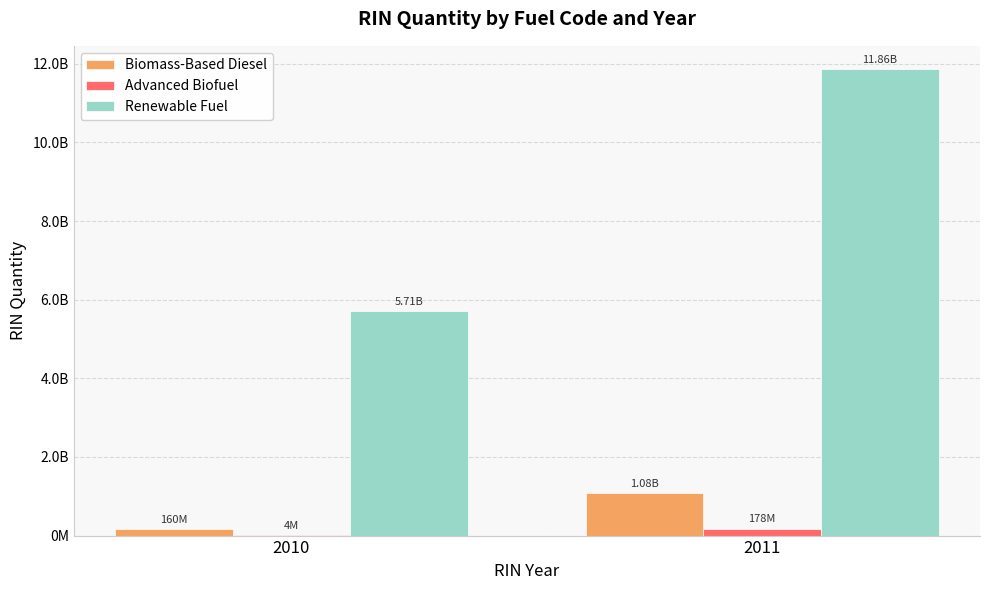

What is the difference between the Biomass-Based Diesel values at 2010 and 2011?

914978578